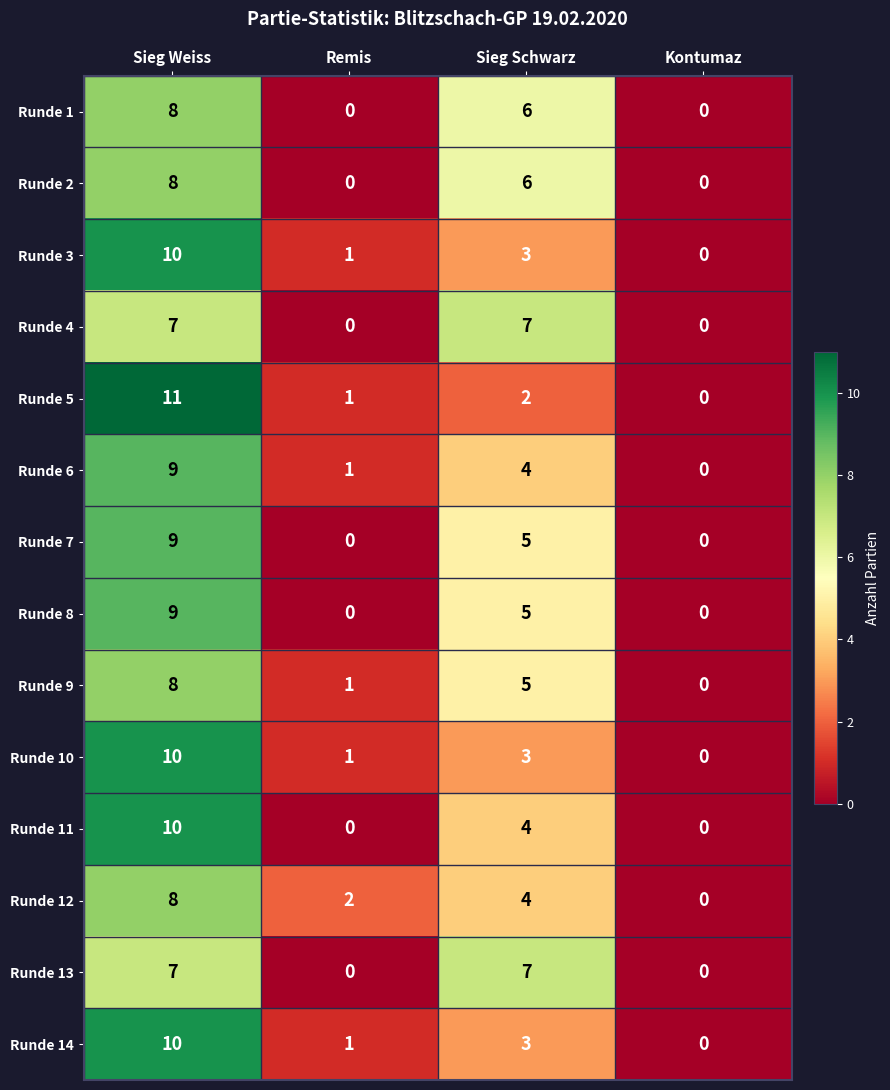

How many categories are shown in the chart?

4